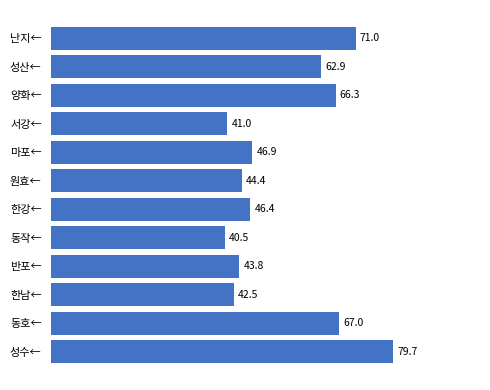

True or false: the data shows 12.2 at 한강←.

False